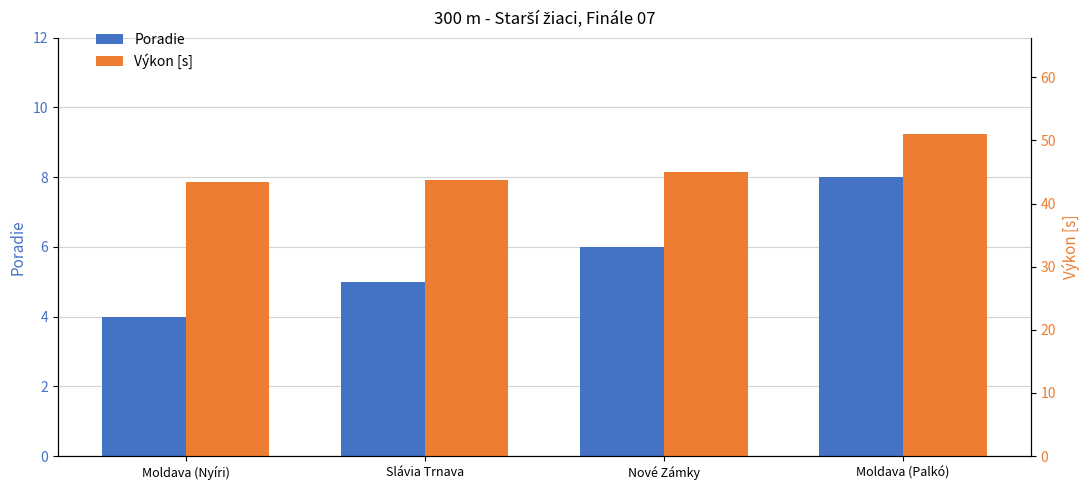

How many bars are there in each group?

2